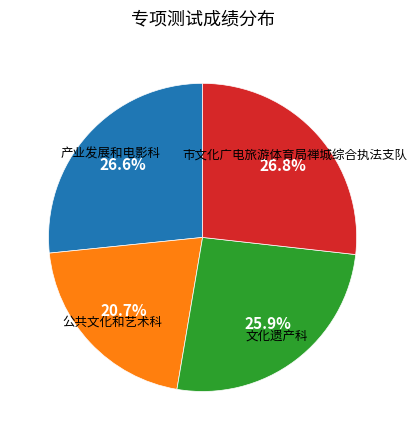

Does any single category account for the majority?

No